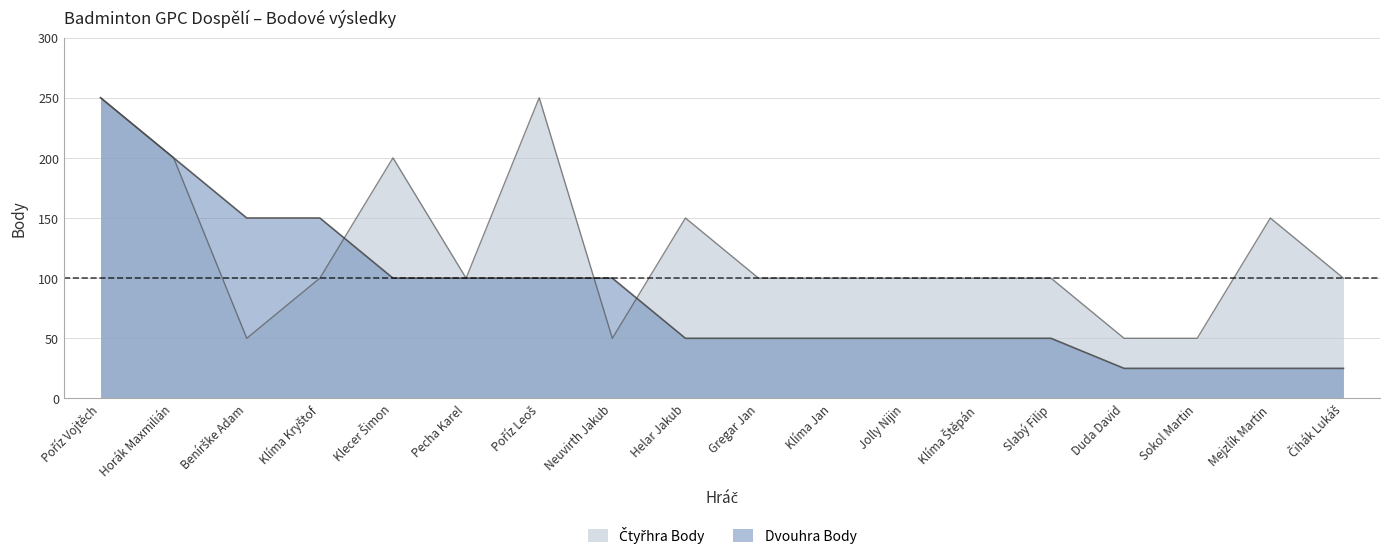

Read the Čtyřhra Body value at Gregar Jan.

100